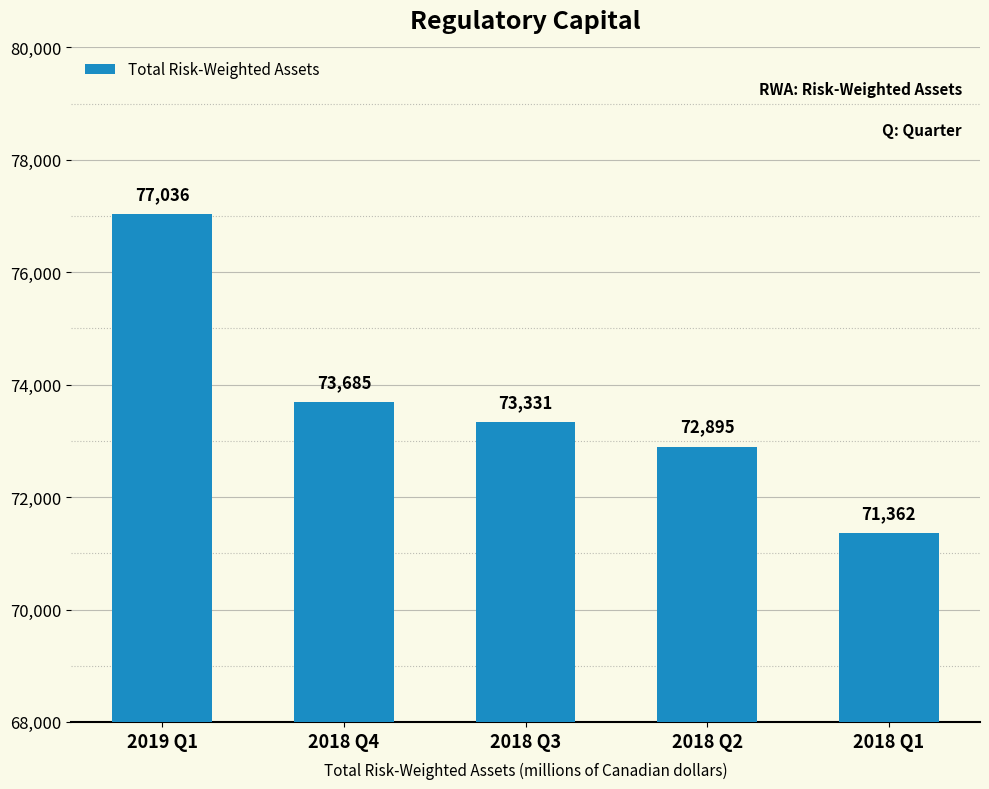

Reading left to right, transcribe all the data shown in this chart.

77036	73685	73331	72895	71362